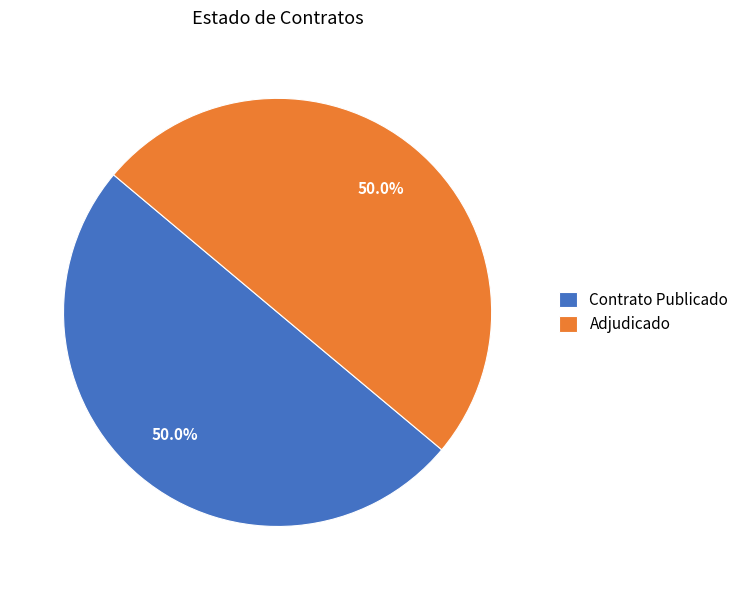

Do Contrato Publicado and Adjudicado together represent more than half of the pie?

Yes